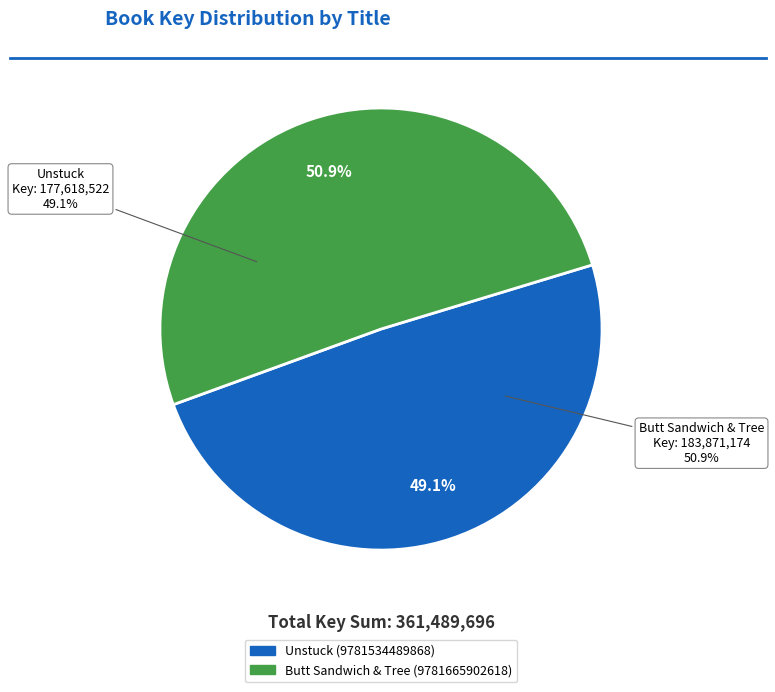

Which category has the smallest portion of the pie?

Unstuck (9781534489868)